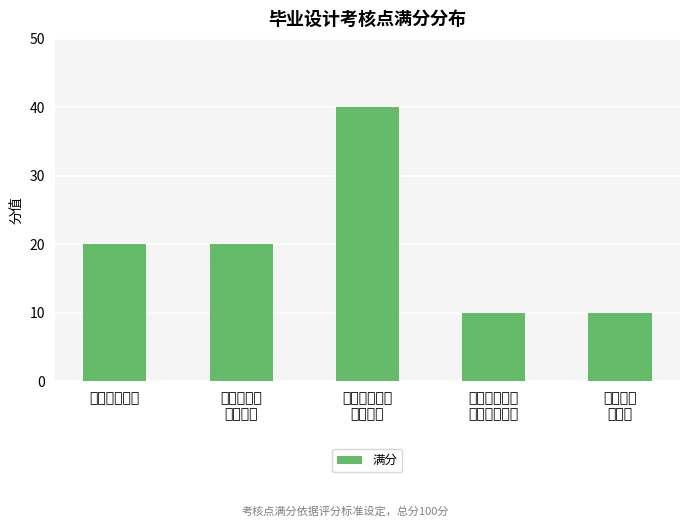

Reading right to left, extract all data points from this chart.

10	10	40	20	20